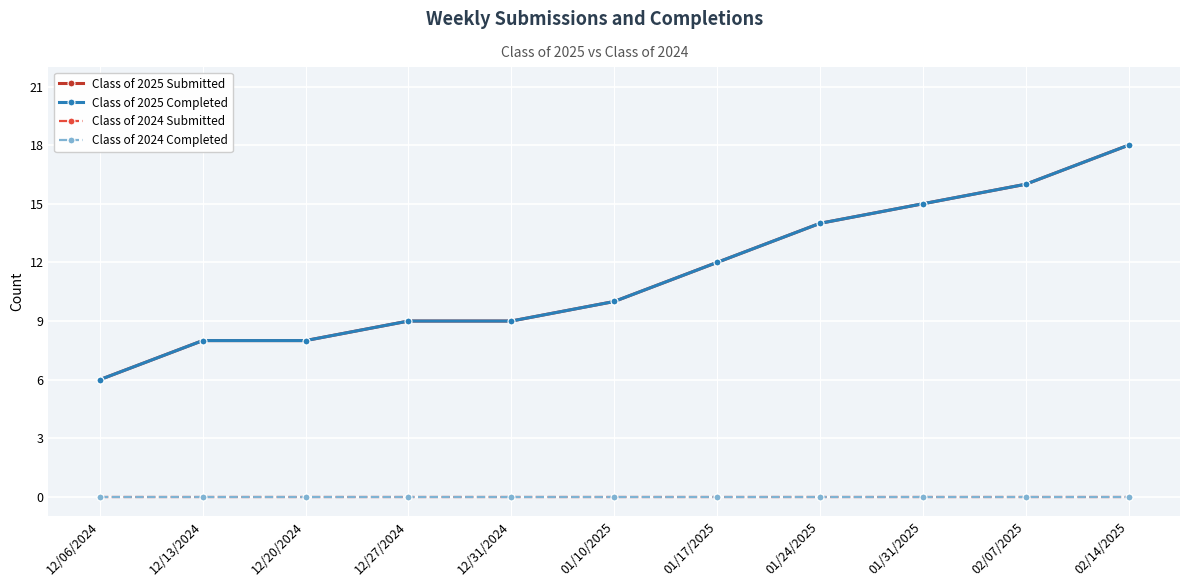

What is the total value across all series at 12/13/2024?

16